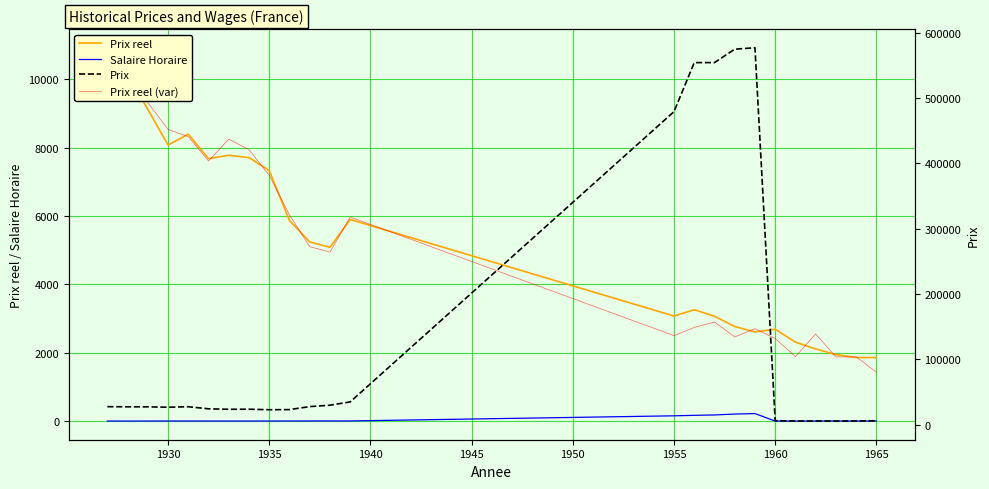

What is the difference between the second highest and second lowest values in the Prix series?

568700.0